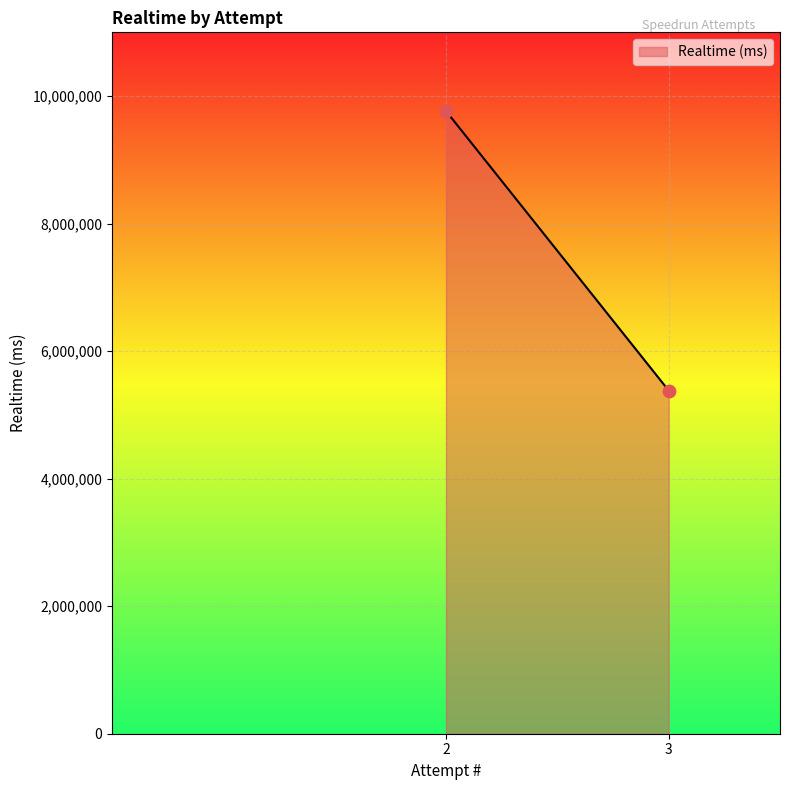

What is the range of Y values (max minus min)?

4382794